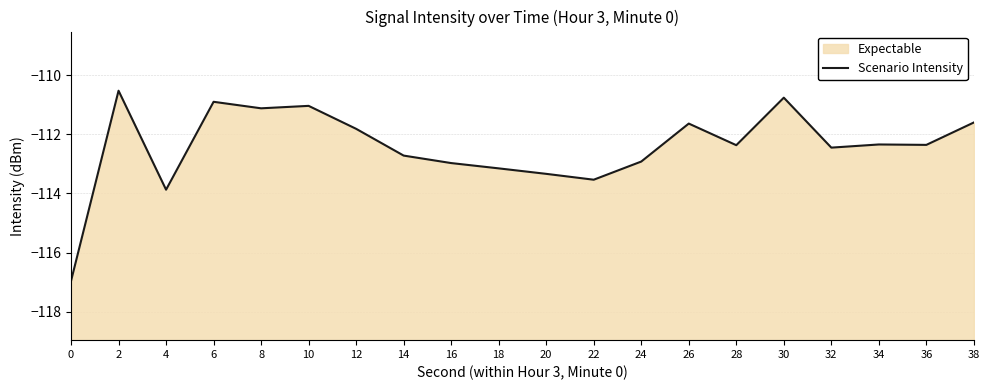

List the labels in order of value, smallest first.

0, 4, 22, 20, 18, 16, 24, 14, 32, 28, 36, 34, 12, 26, 38, 8, 10, 6, 30, 2